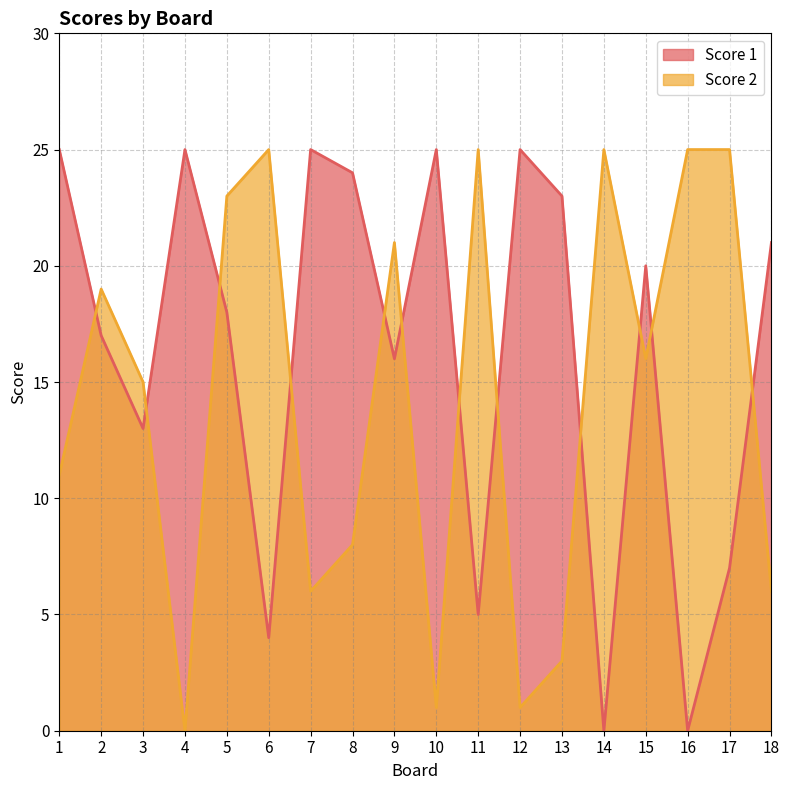

Reading left to right, transcribe all the data shown in this chart.

Score 1: 25	17	13	25	18	4	25	24	16	25	5	25	23	0	20	0	7	21
Score 2: 11	19	15	0	23	25	6	8	21	1	25	1	3	25	16	25	25	6